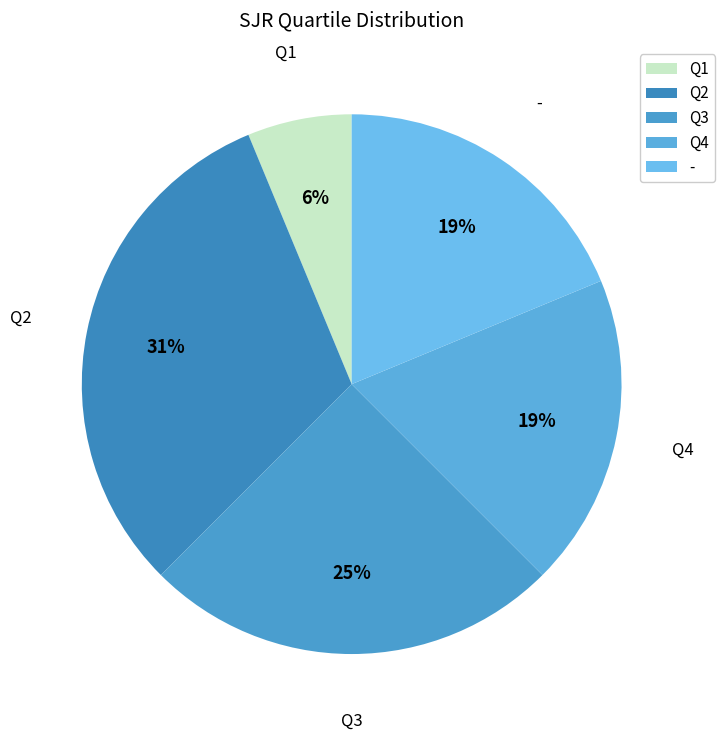

Does Q1 account for over 50% of the chart?

No